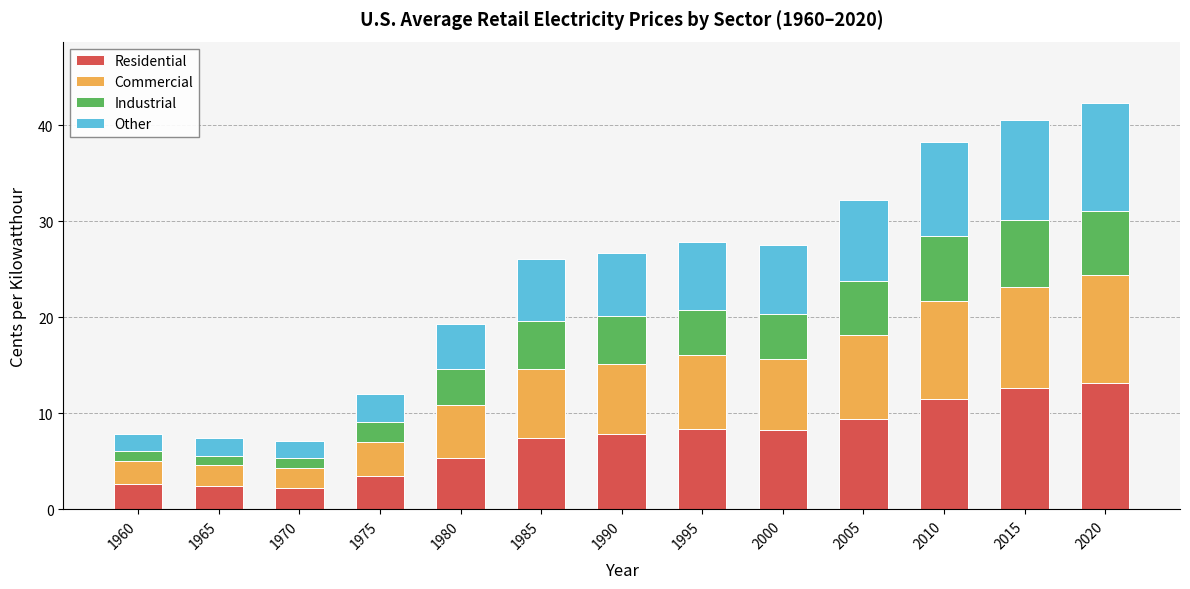

What is the total value across all series at 2010?

38.3